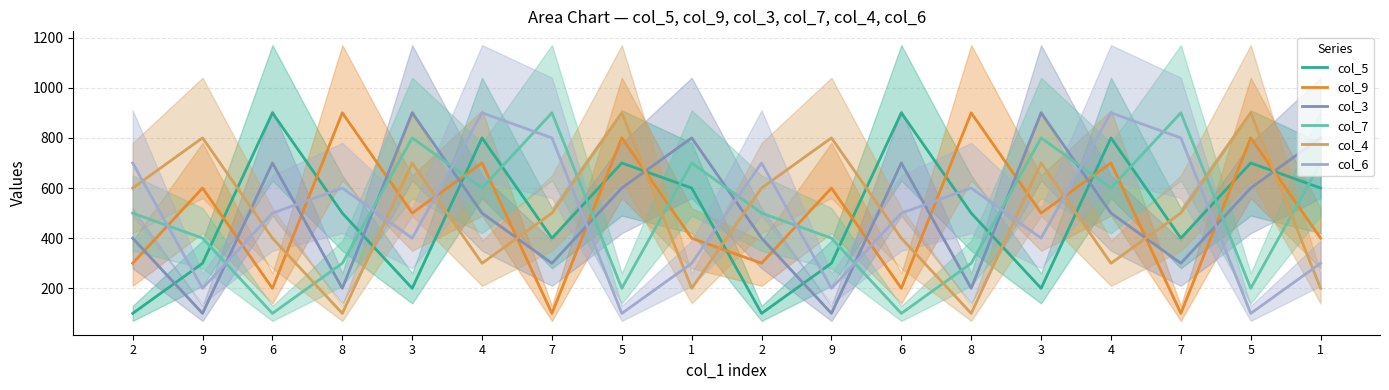

At which category does col_3 reach its first local peak?

6